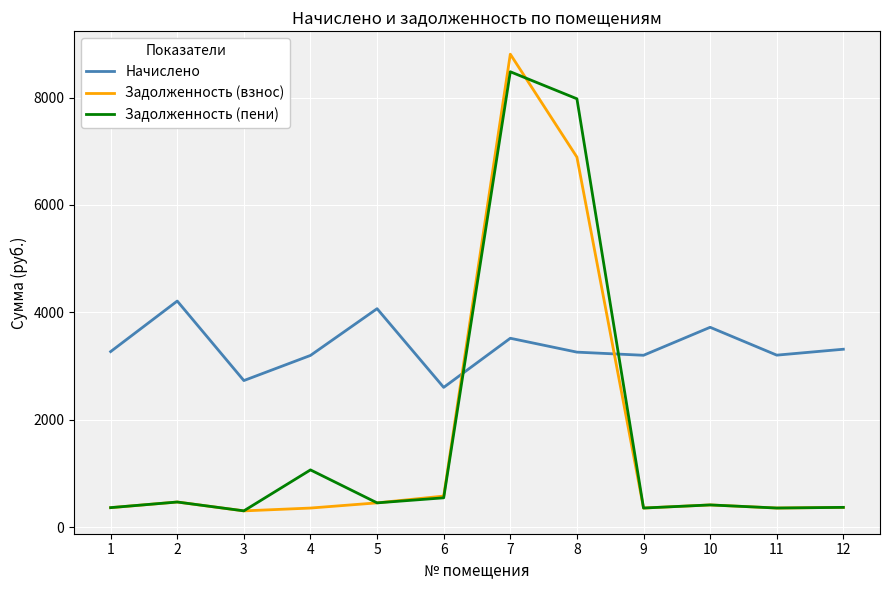

True or false: Задолженность (пени) has more than 2 interior local peaks.

True